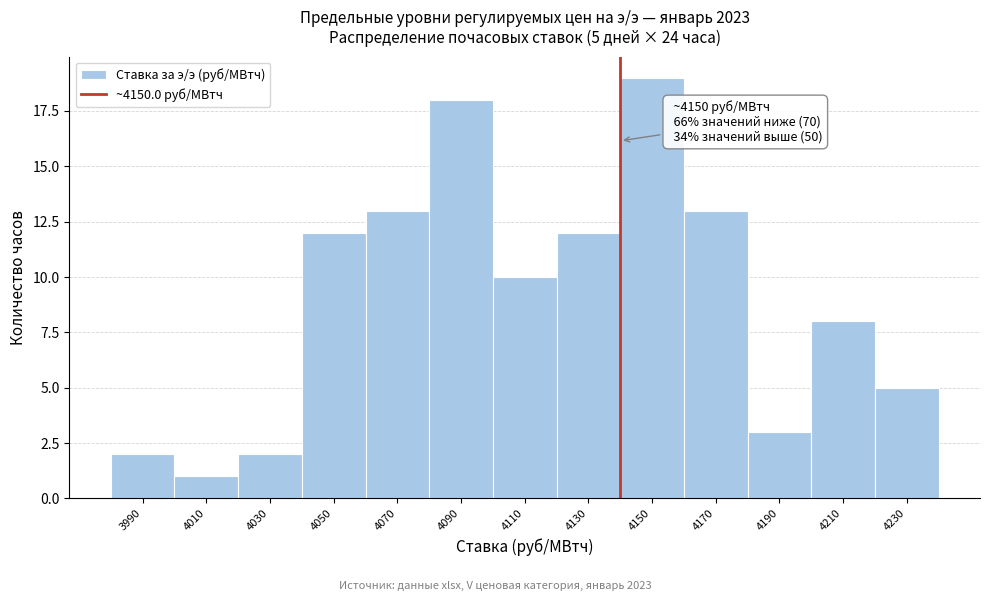

Reading left to right, what are all the values shown in this chart?

2	1	2	12	13	18	10	12	19	13	3	8	5